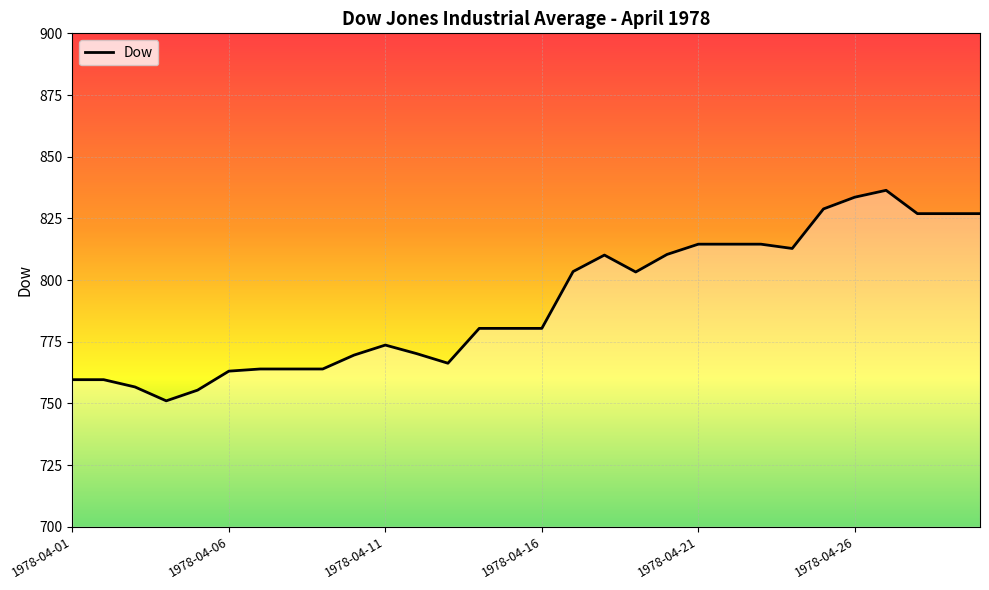

What is the smallest value displayed?

751.0